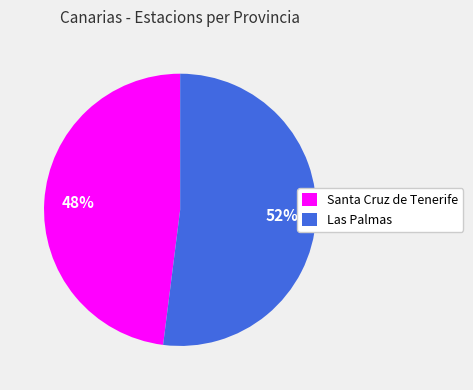

Rank the categories by value from highest to lowest.

Las Palmas, Santa Cruz de Tenerife